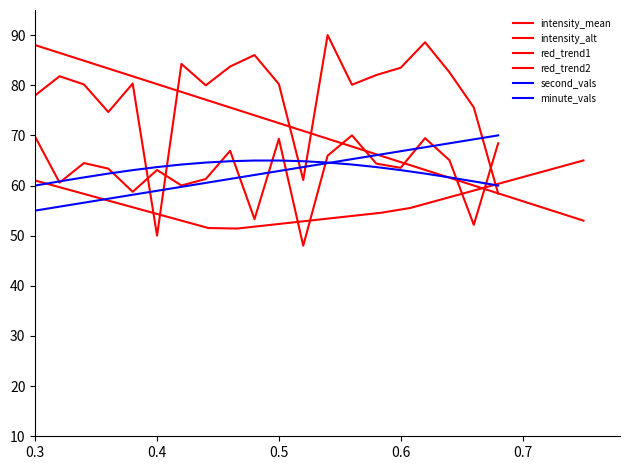

Does the chart have visible grid lines?

No